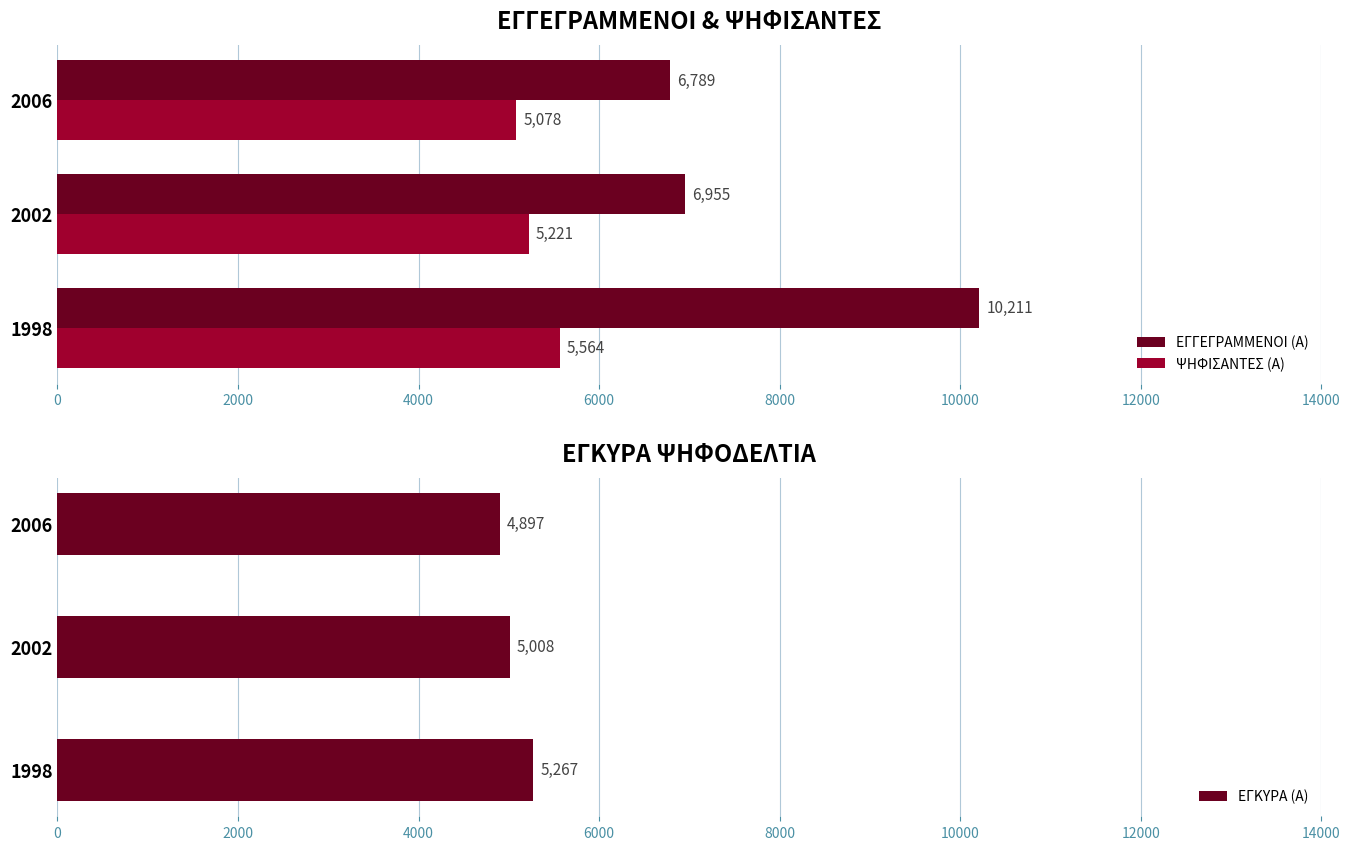

True or false: ΨΗΦΙΣΑΝΤΕΣ (Α) has a value of 1199 at 2002.

False